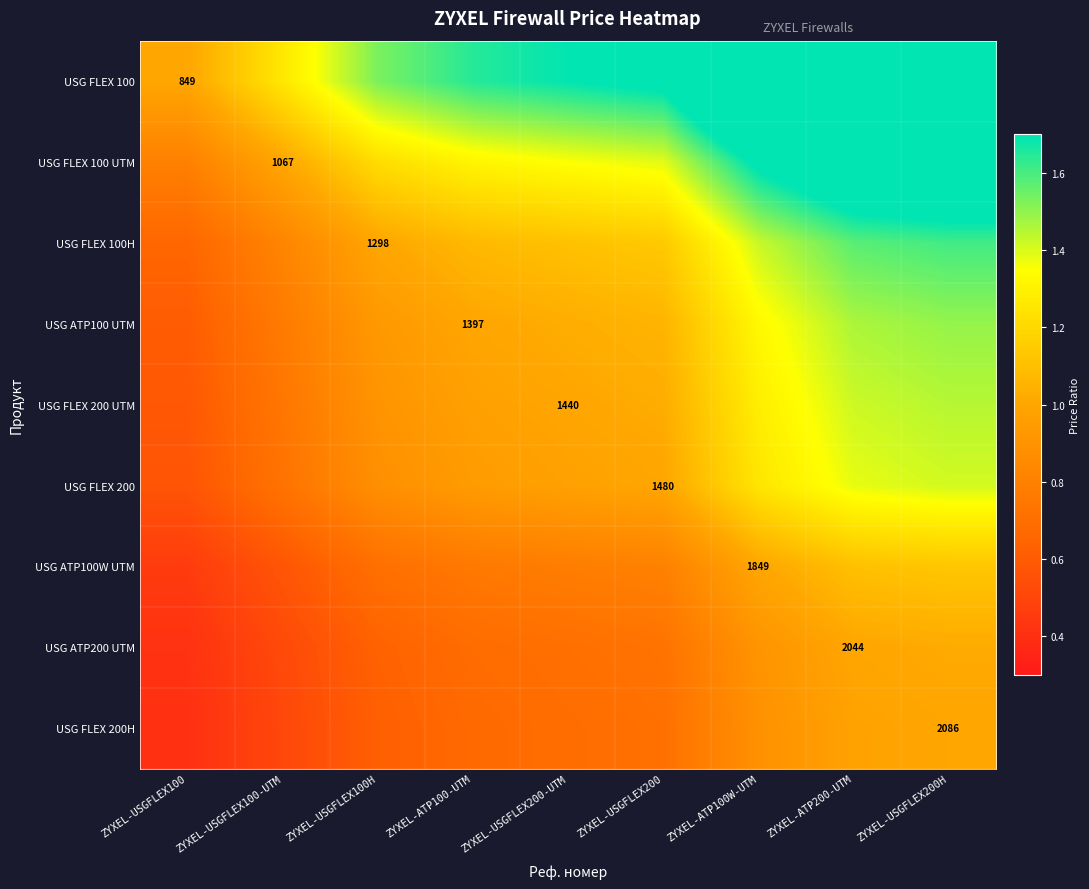

The USG ATP100 UTM series shows 2.3 at ZYXEL-ATP100W-UTM. True or false?

False